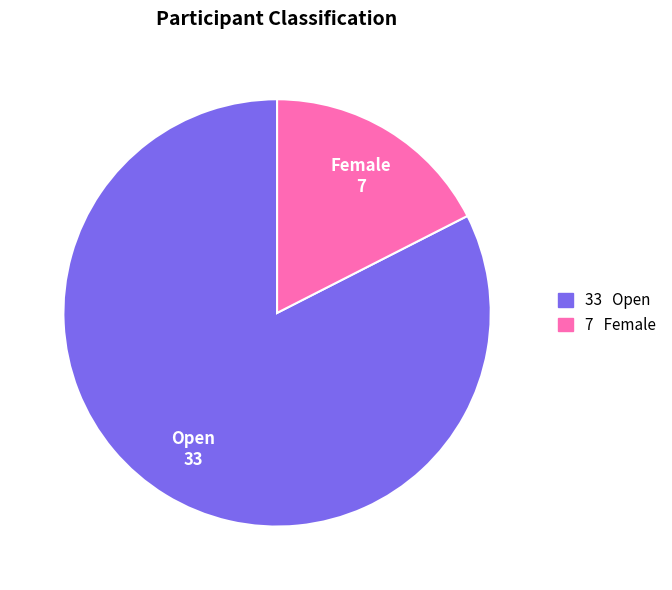

Between Open and Female, which is larger?

Open